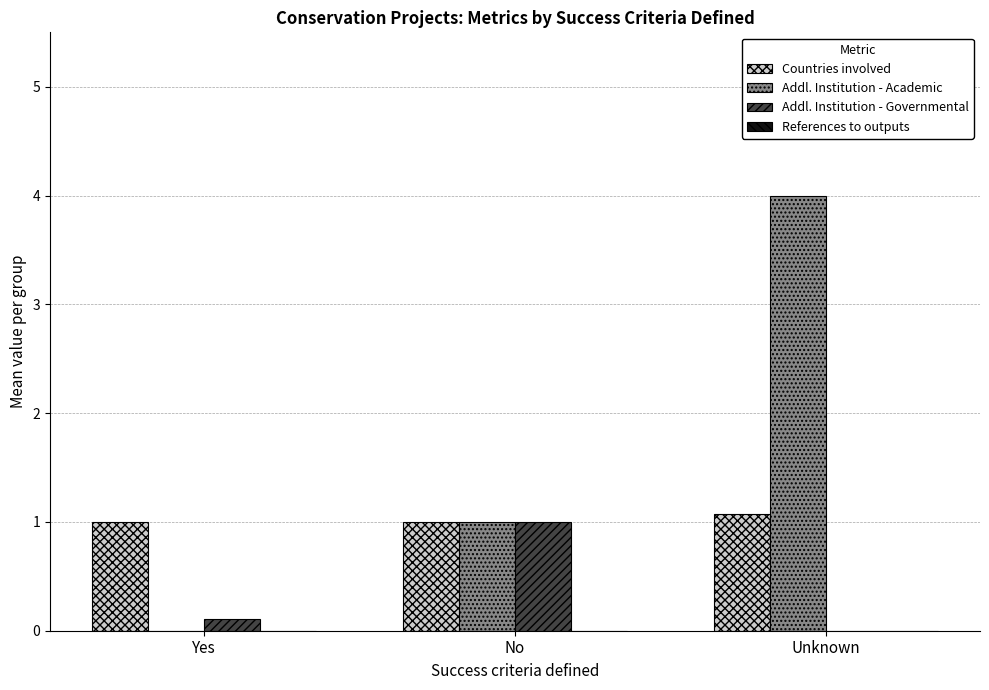

What value does the Addl. Institution - Governmental series have at No?

1.0